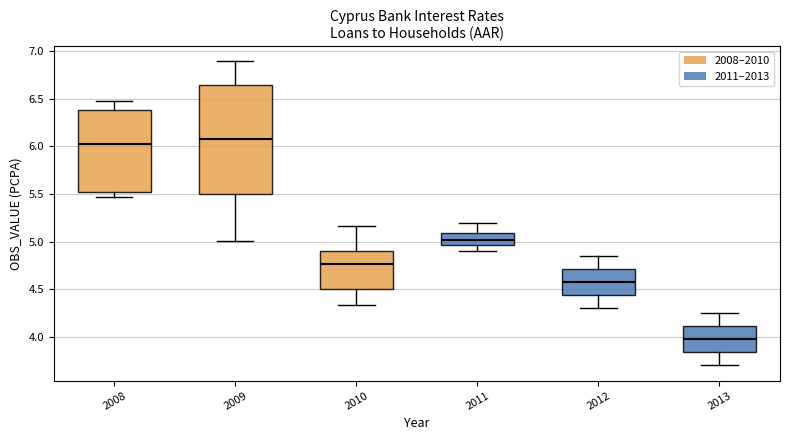

Which box has the lowest median line?

2013